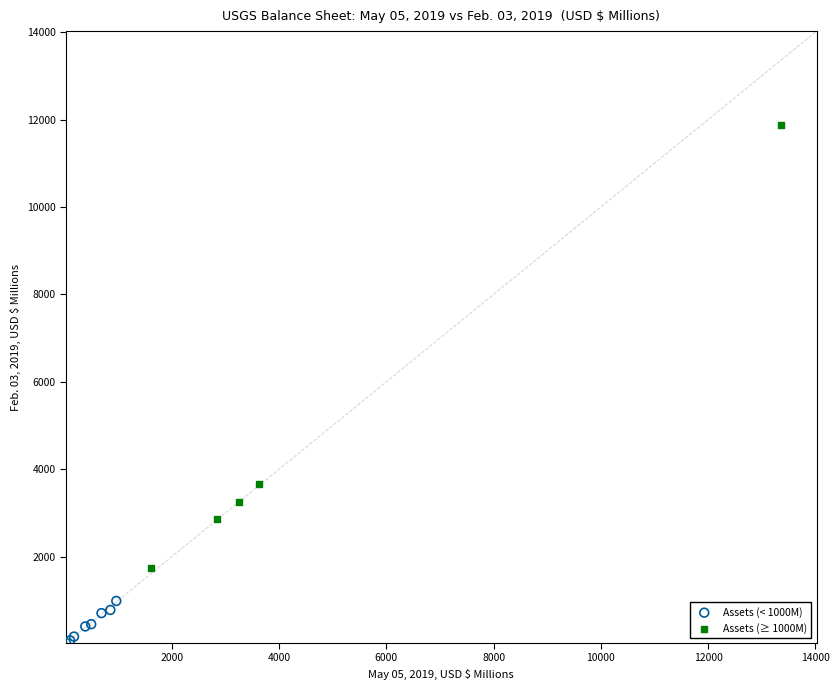

Which series has the largest Y range (max minus min)?

Assets (≥ 1000M)